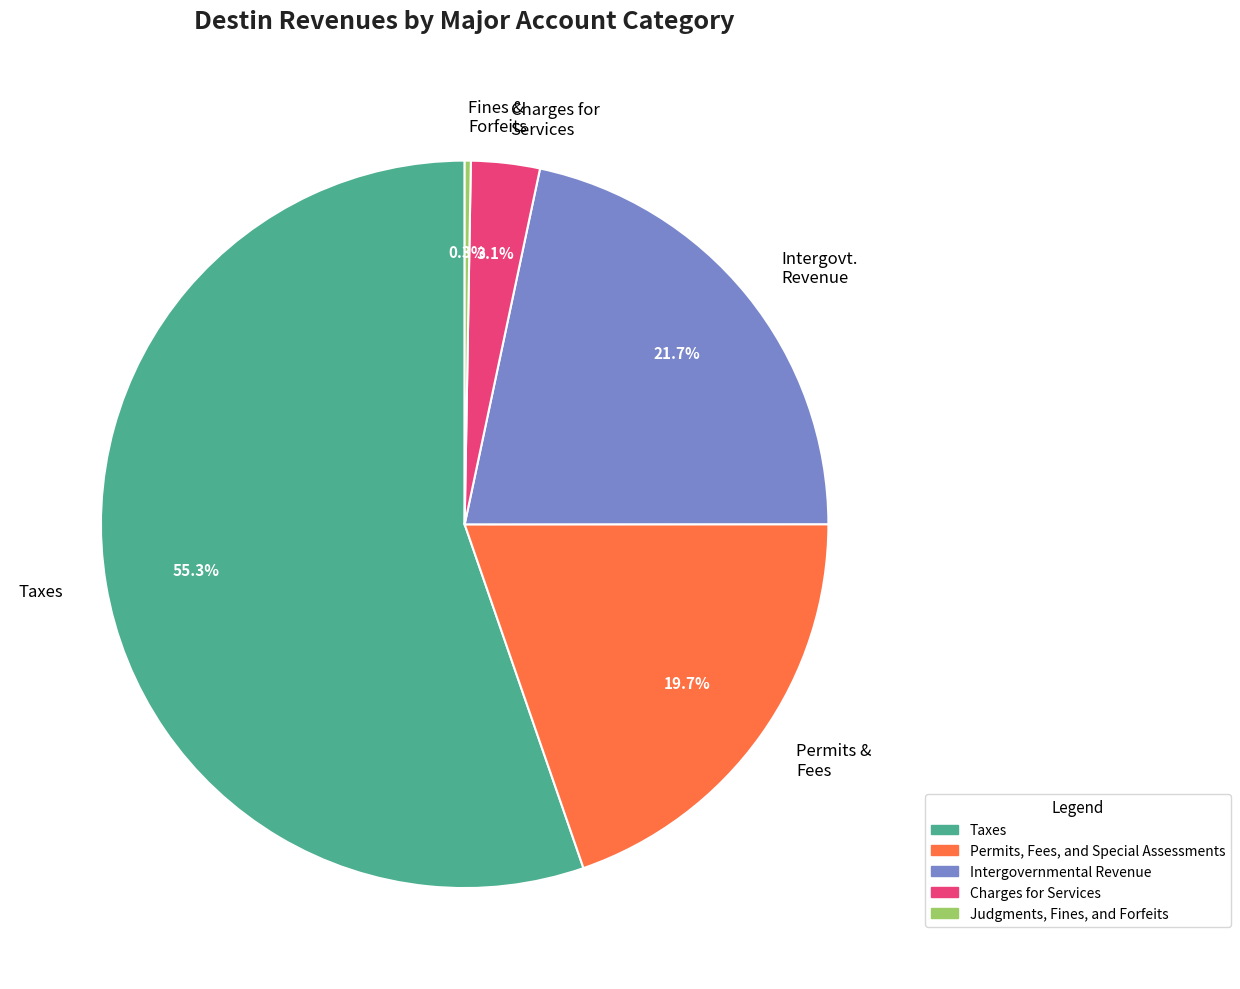

Which has a higher value, Intergovt. Revenue or Permits & Fees?

Intergovt. Revenue